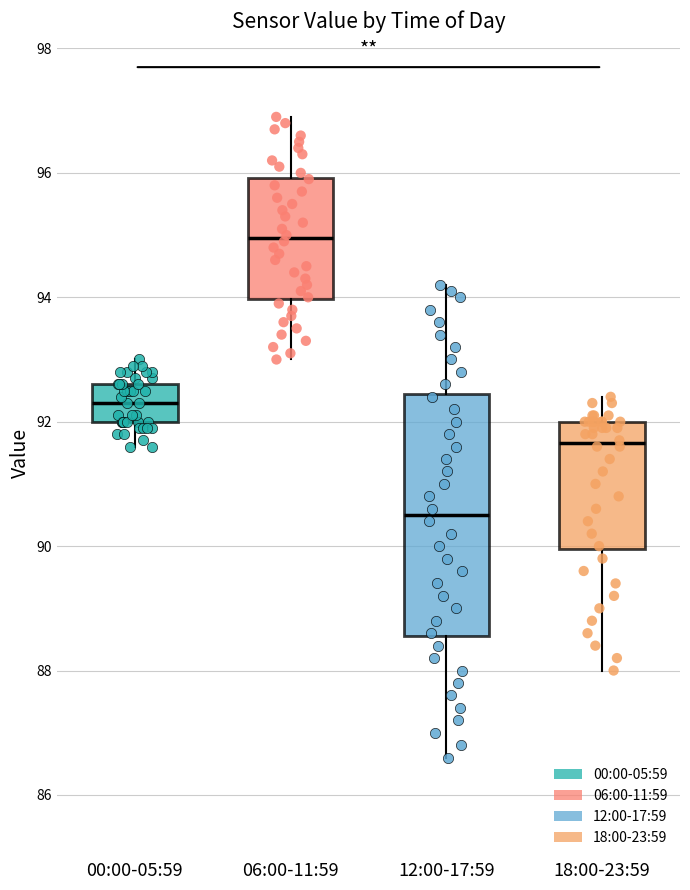

Reading left to right, transcribe this box plot: for each box, give where its median line is, the range the box spans, and where its two whiskers end, as read against the y-axis. The values are not printed on the chart, so give them approximately, as read against the axis.

00:00-05:59: median 92.4, box 92.0 to 92.6, whiskers 91.6 to 93.0
06:00-11:59: median 95.0, box 94.0 to 96.0, whiskers 93.0 to 97.0
12:00-17:59: median 90.6, box 88.6 to 92.4, whiskers 86.6 to 94.2
18:00-23:59: median 91.6, box 90.0 to 92.0, whiskers 88.0 to 92.4